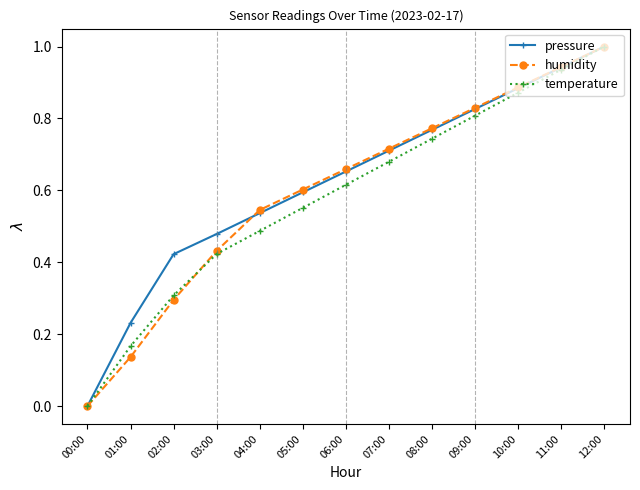

What is the label of the 11th point from the right?

02:00